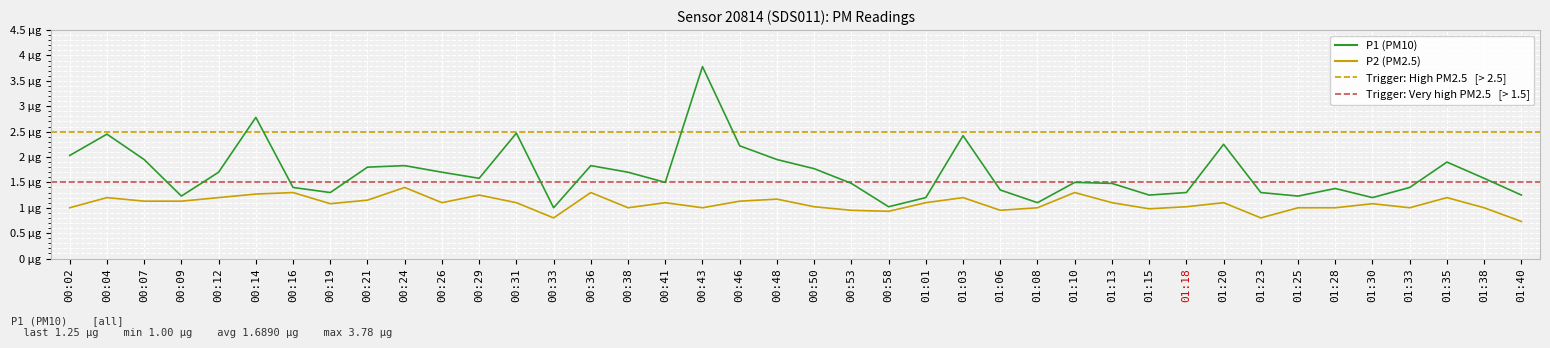

The value of P2 at 01:13 is 1.1. True or false?

True